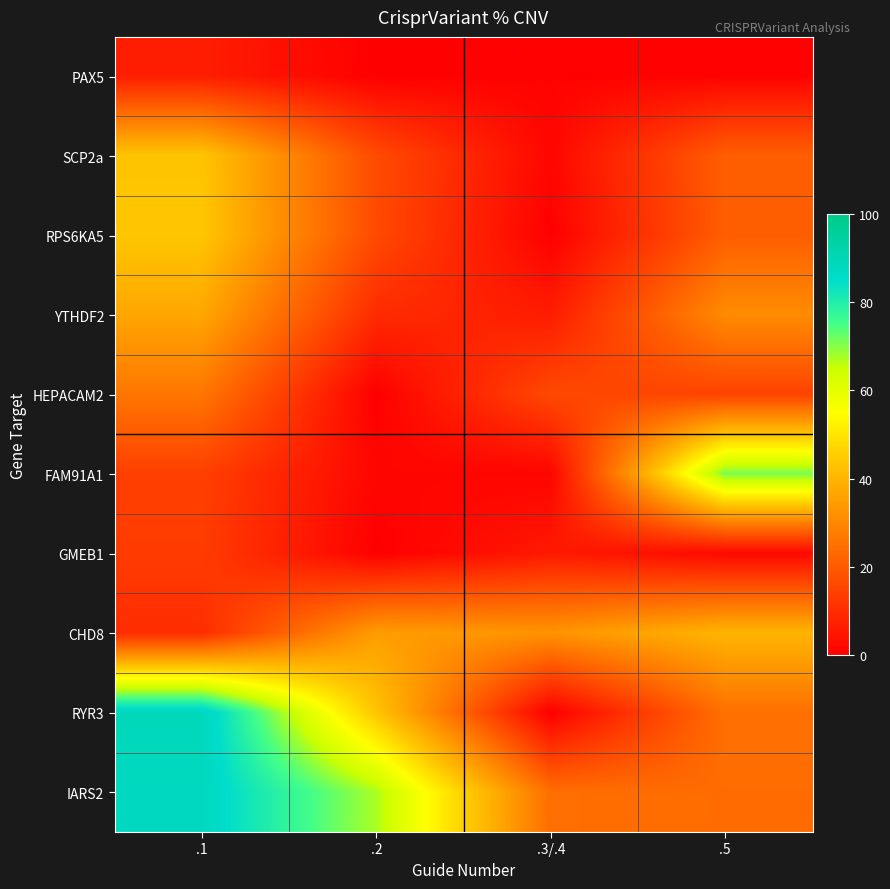

Which series has the largest total across all categories?

IARS2